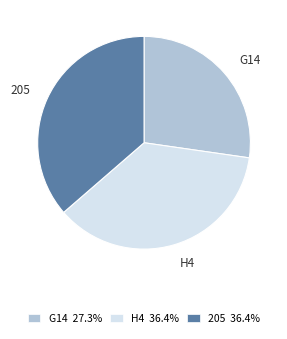

Is there any slice that represents more than half of the pie?

No